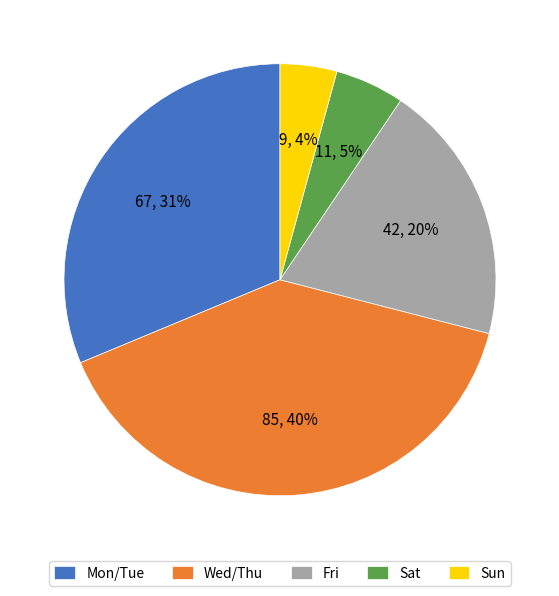

Do Mon/Tue and Sun together represent more than half of the pie?

No